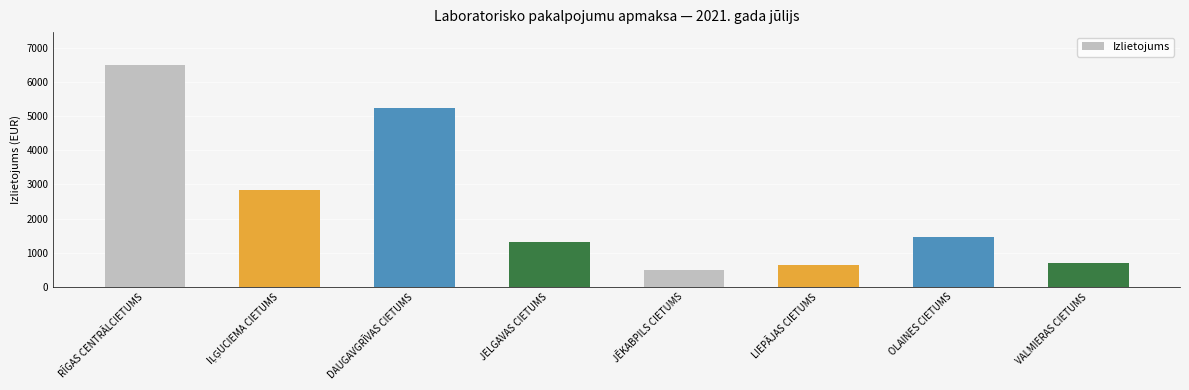

What is the label of the 4th bar from the left?

JELGAVAS CIETUMS